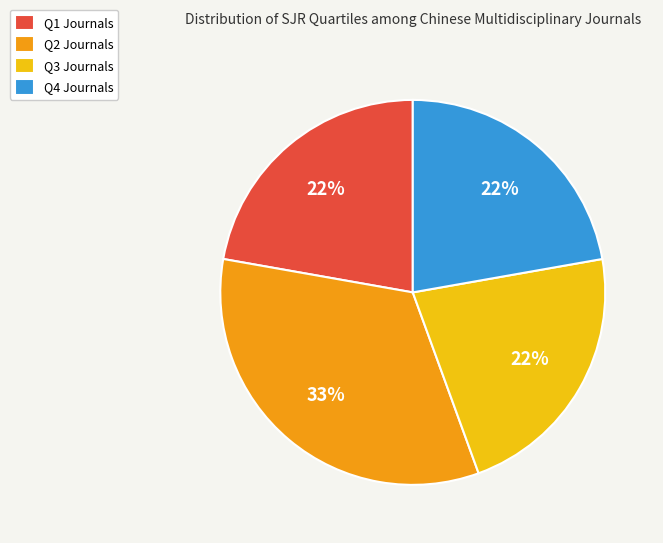

What percentage is the Q4 slice, to the nearest percent?

22%